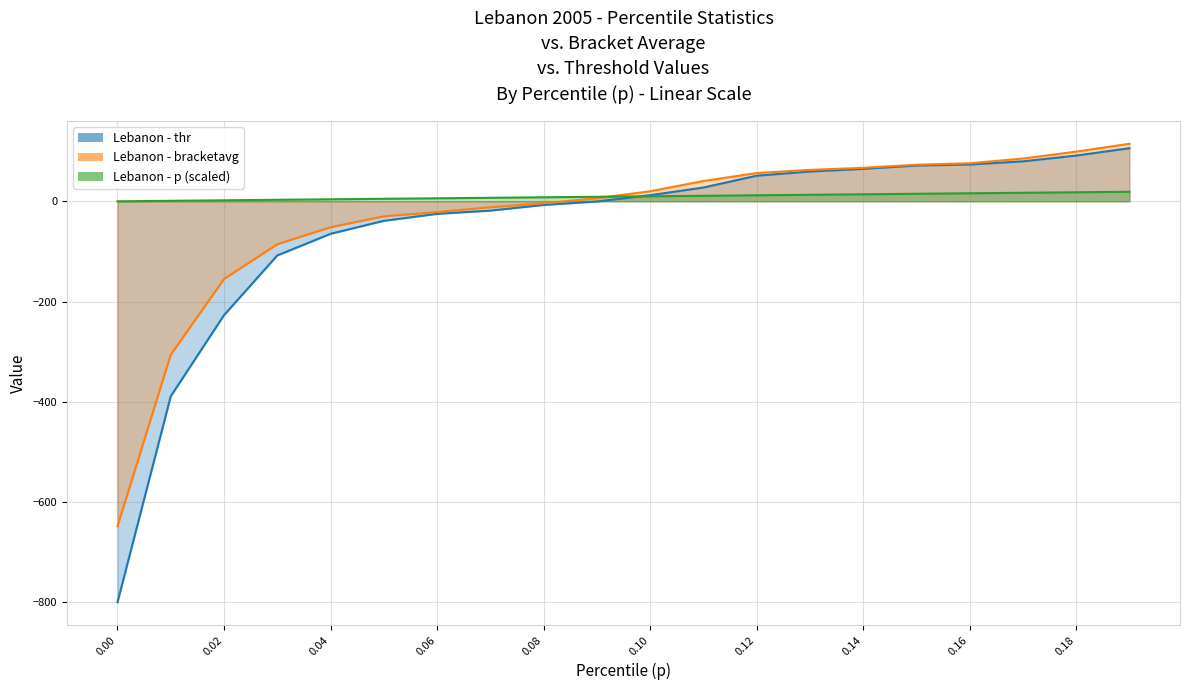

Reading left to right, what are all the values shown in this chart?

bracketavg: 0.0=-648.5	0.01=-306.2	0.02=-155.1	0.03=-85.7	0.04=-51.8	0.05=-30.0	0.06=-21.5	0.07=-11.8	0.08=-4.0	0.09=6.1	0.1=20.0	0.11=40.4	0.12=56.4	0.13=62.7	0.14=66.8	0.15=73.0	0.16=75.9	0.17=85.3	0.18=99.1	0.19=114.8
p: 0.0=0.0	0.01=1.0	0.02=2.0	0.03=3.0	0.04=4.0	0.05=5.0	0.06=6.0	0.07=7.0	0.08=8.0	0.09=9.0	0.1=10.0	0.11=11.0	0.12=12.0	0.13=13.0	0.14=14.0	0.15=15.0	0.16=16.0	0.17=17.0	0.18=18.0	0.19=19.0